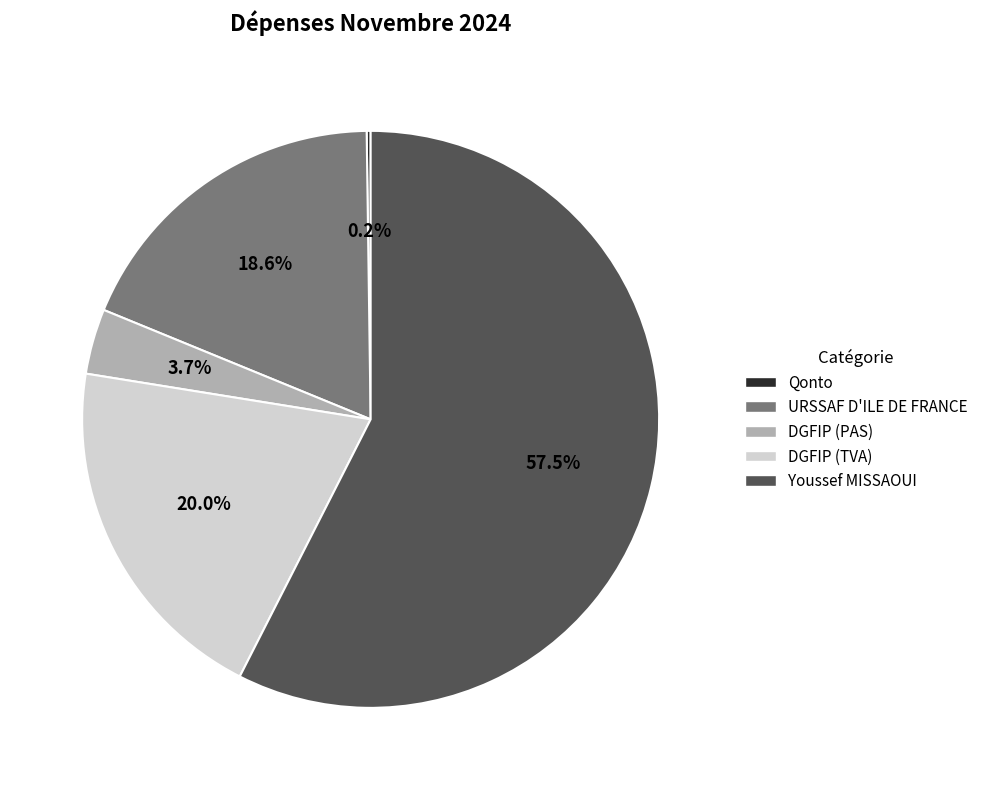

What is the largest slice in the pie chart?

Youssef MISSAOUI